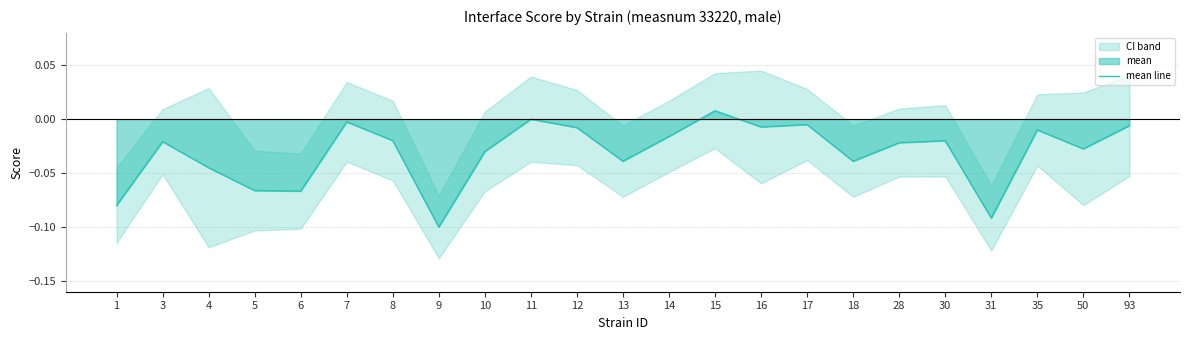

How many values are below 0?

21